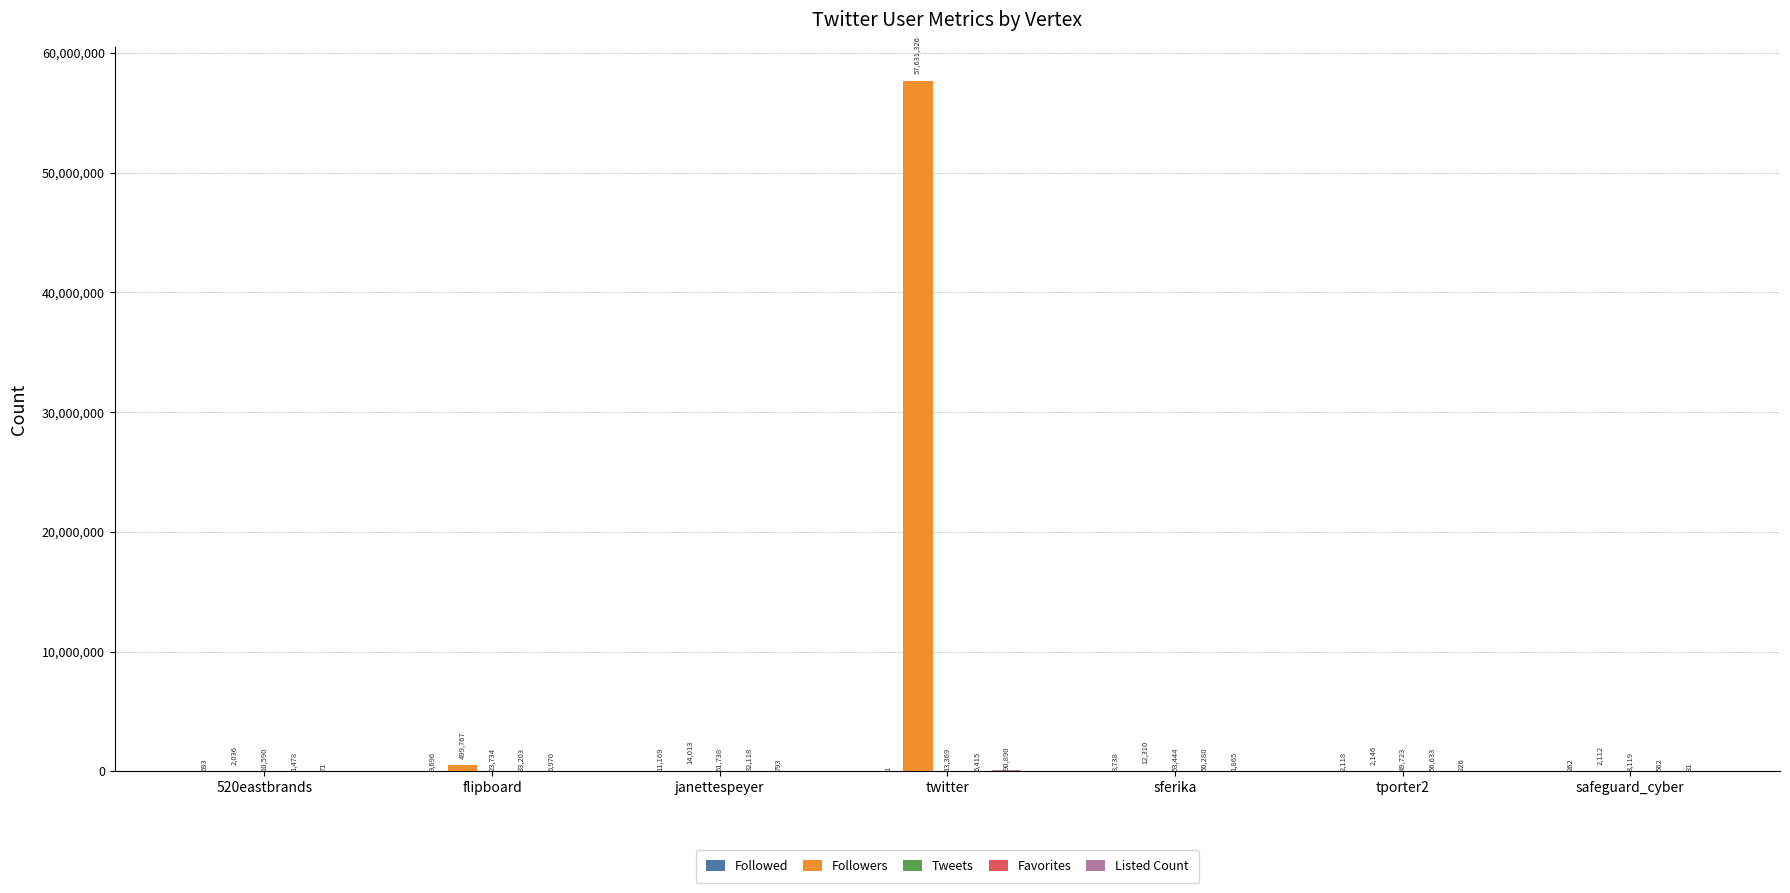

What is the total value across all series at safeguard_cyber?

6086